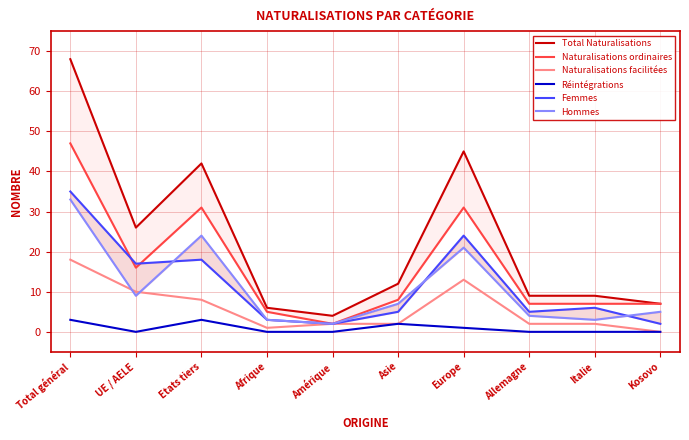

The value of Naturalisations facilitées at Amérique is 1. True or false?

False